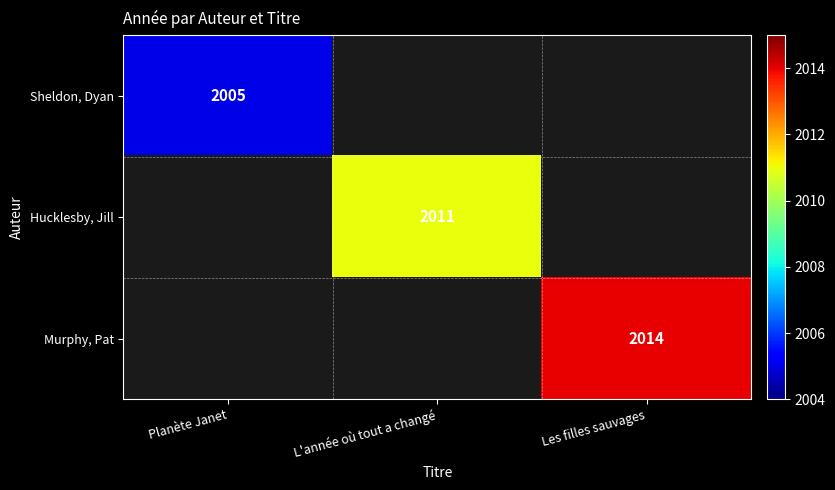

Is the value of Murphy, Pat at Les filles sauvages greater than the value of Hucklesby, Jill at L'année où tout a changé?

Yes